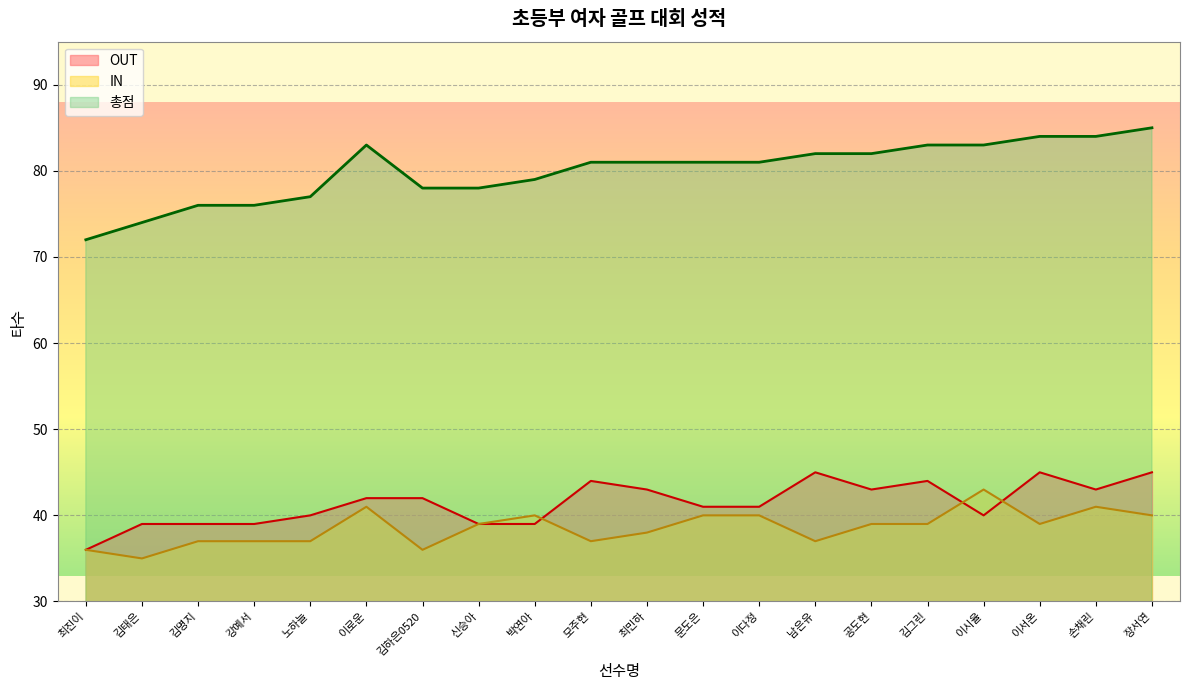

Where does the OUT series first go above 42?

모주현